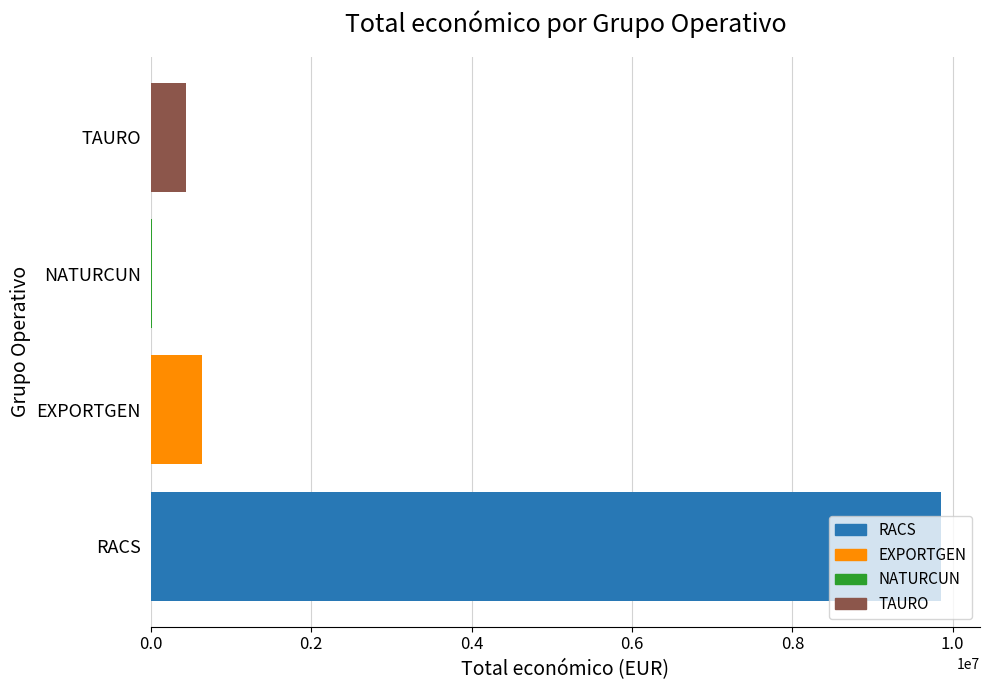

Read the value at RACS.

9847932